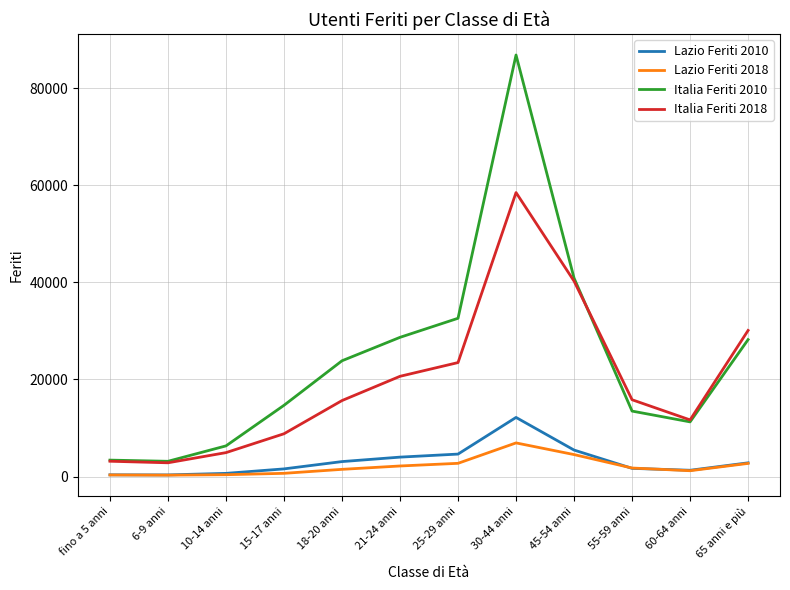

Which category has the highest value in the Italia Feriti 2010 series?

30-44 anni